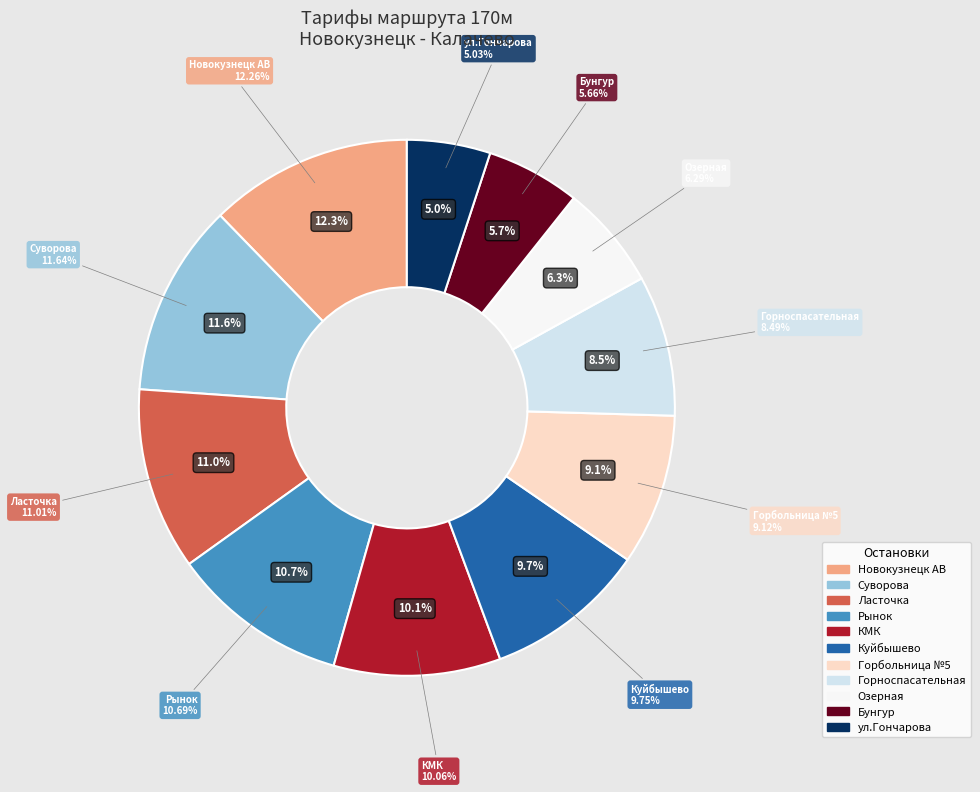

True or false: Ласточка accounts for 6% of the total.

False